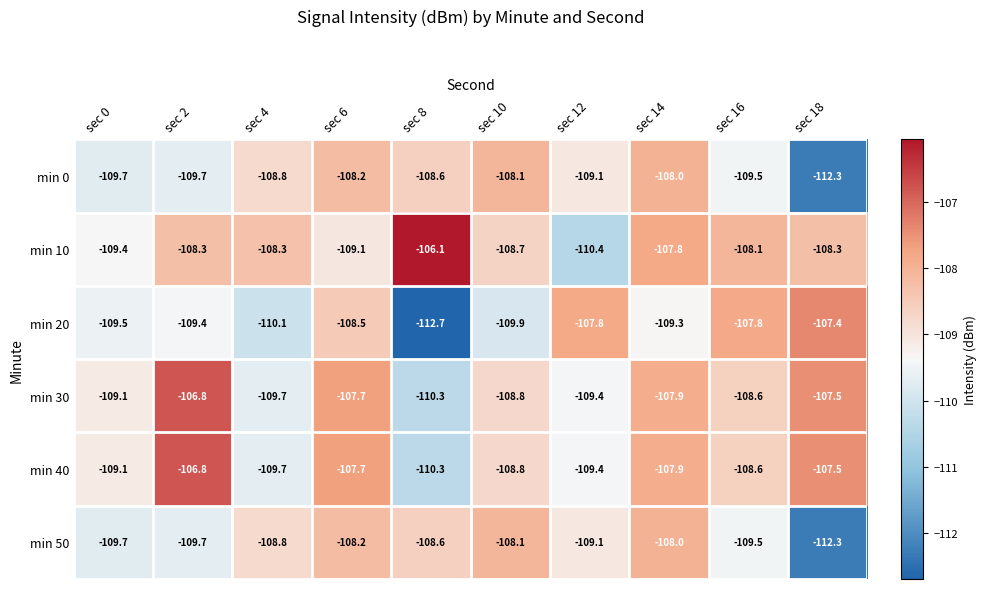

Which series has the largest range (max minus min)?

min 20